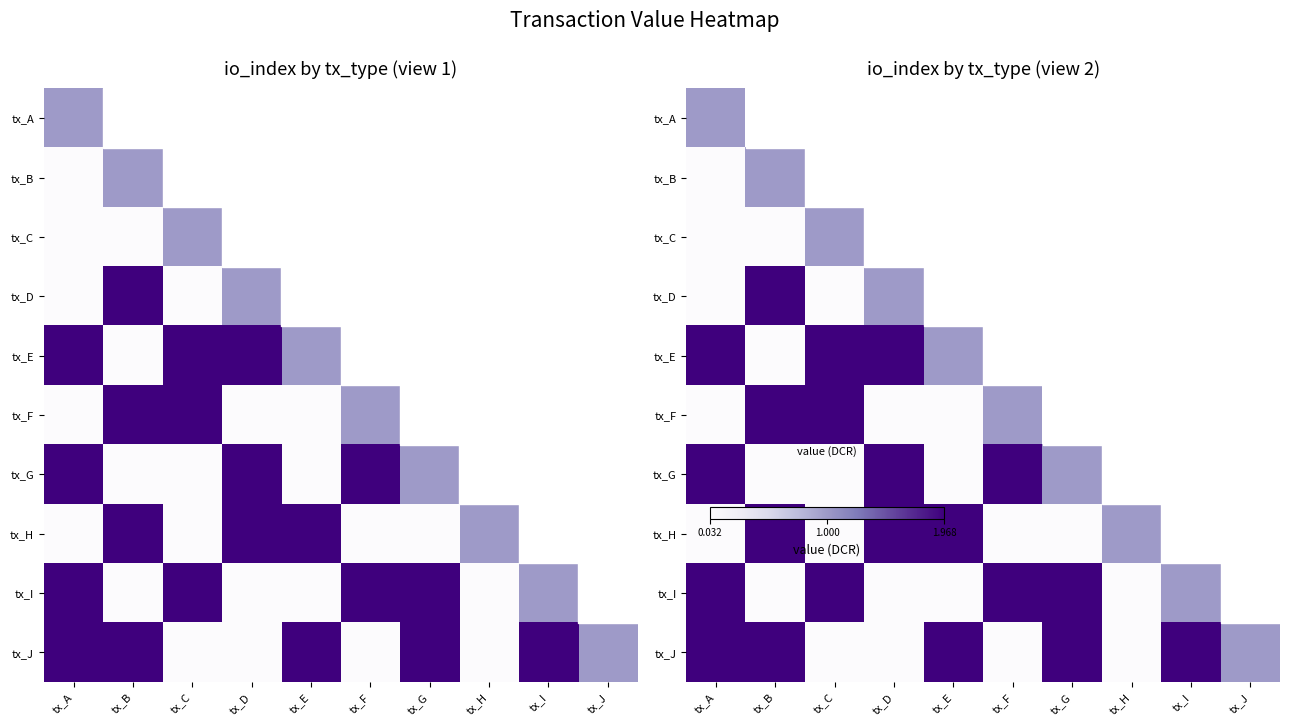

Which category has the highest value in the tx_E series?

tx_A